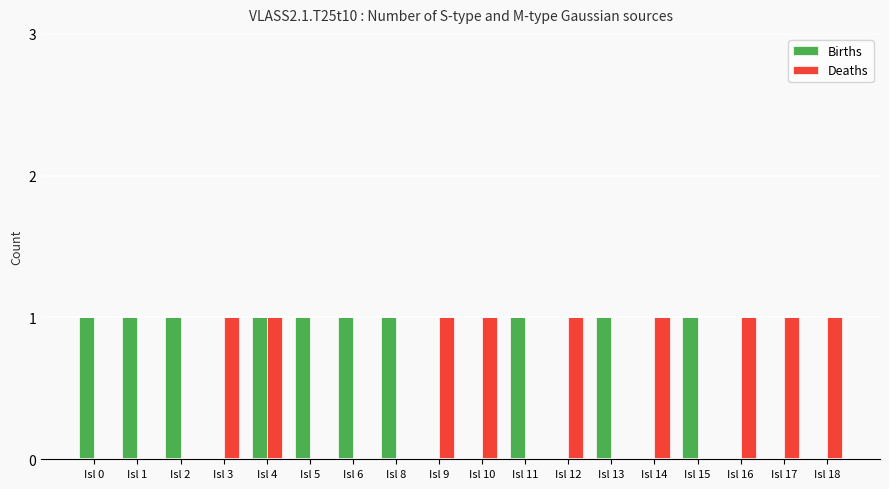

How many Deaths values are between 0 and 1?

18